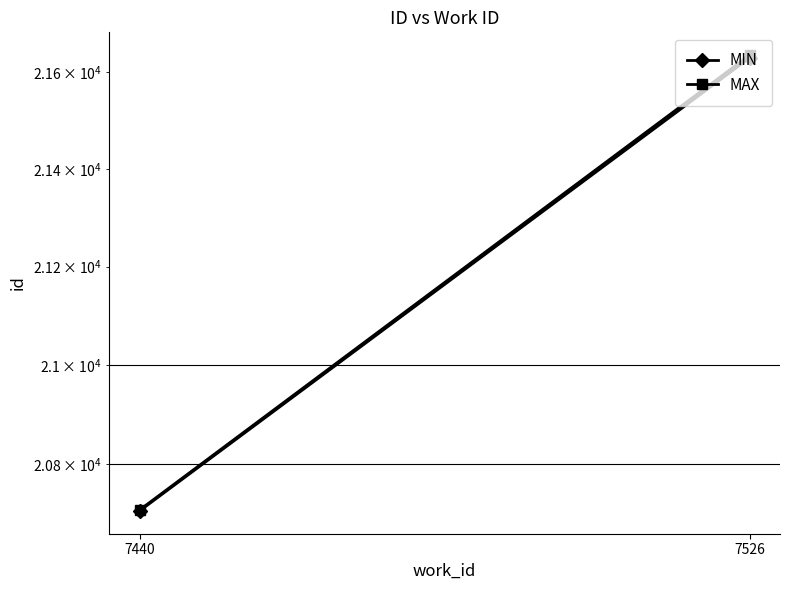

Which series changed the most between 7440 and 7526?

MAX